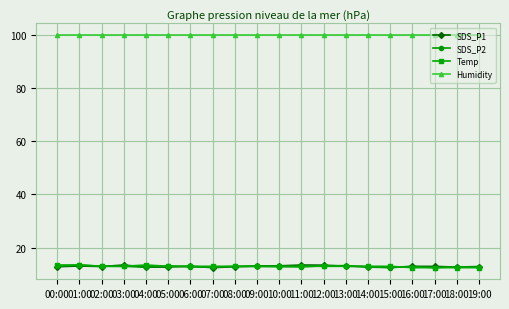

Which series has the largest total across all categories?

Humidity